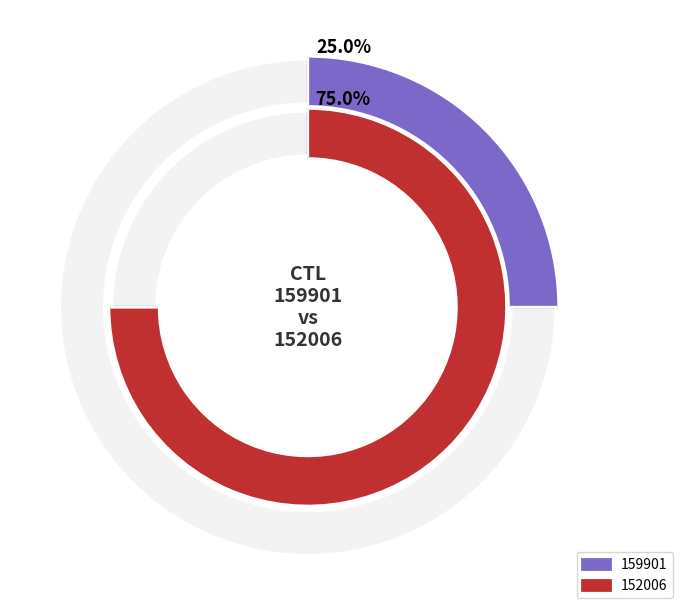

What percentage is NOT represented by 152006?

25.0%